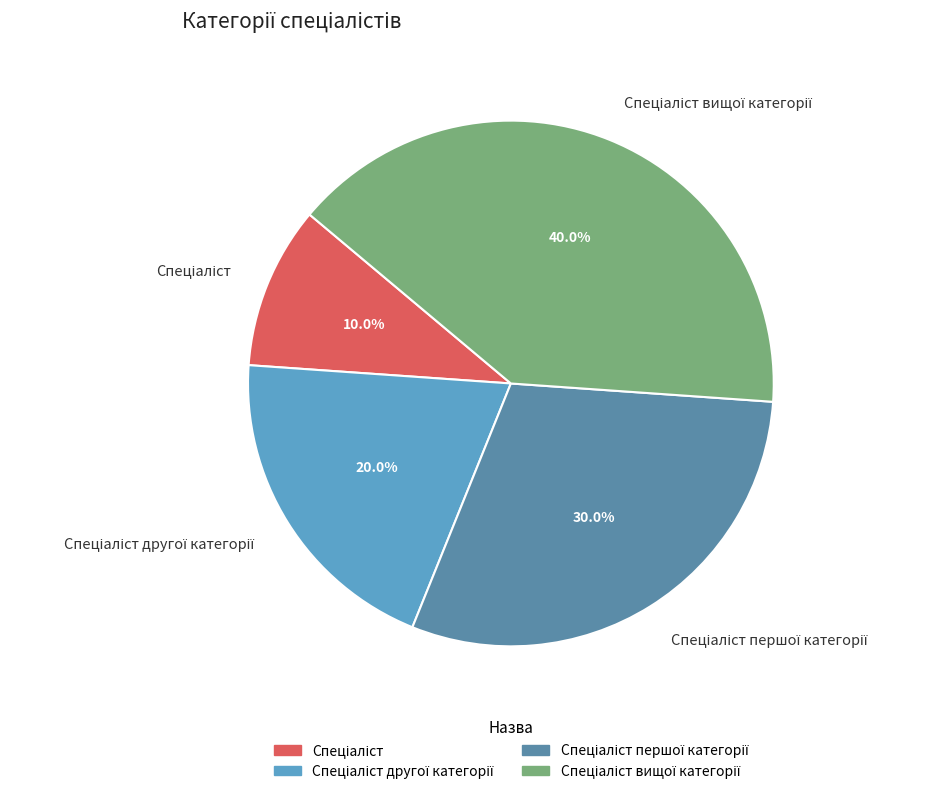

Is there any slice that represents more than half of the pie?

No